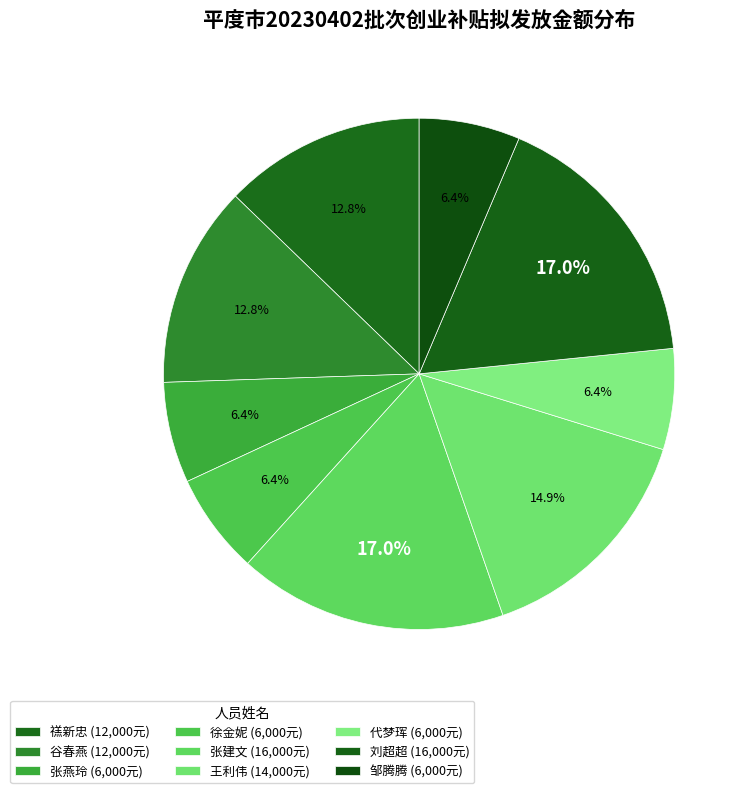

How much of the chart is everything except 徐金妮?

93.6%